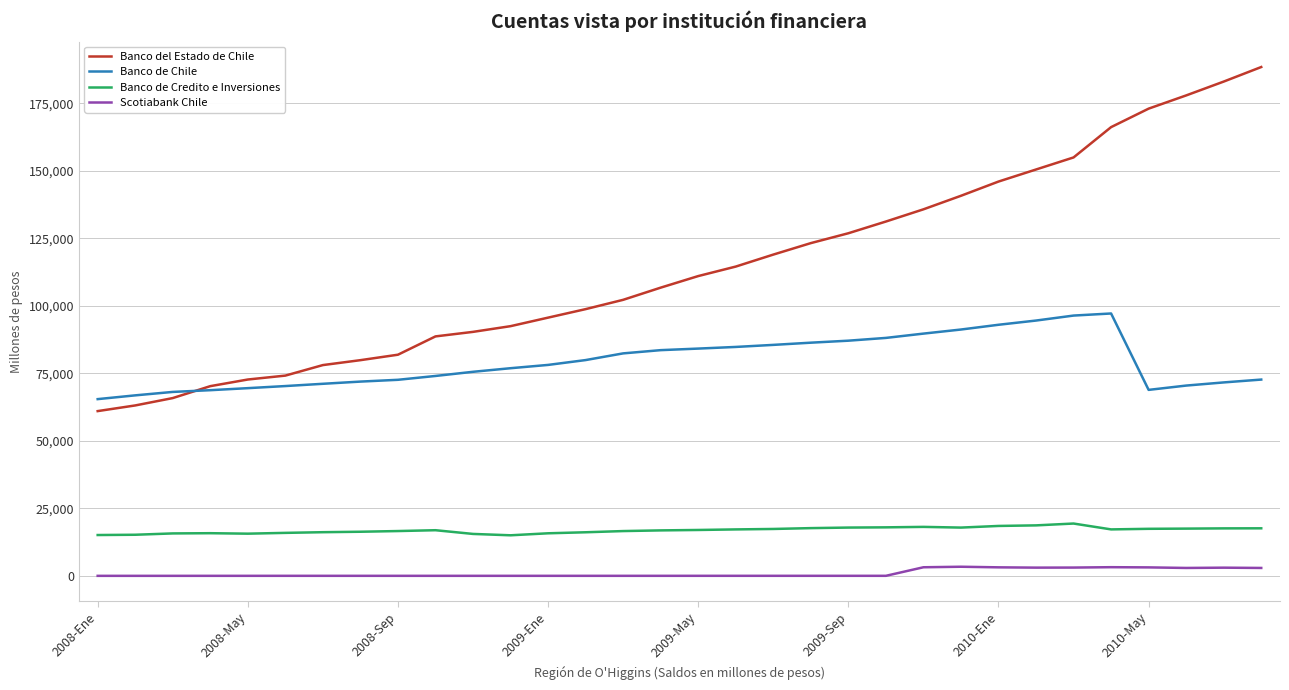

How many lines are shown in the chart?

4